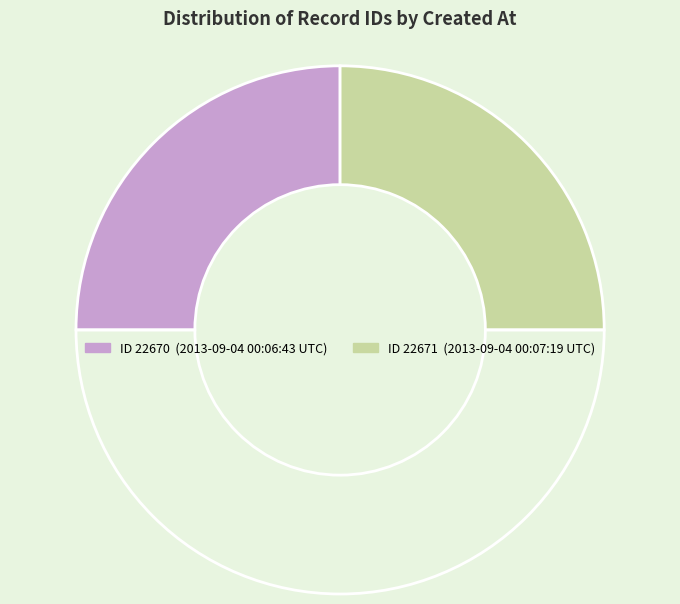

How many segments does this pie chart have?

3